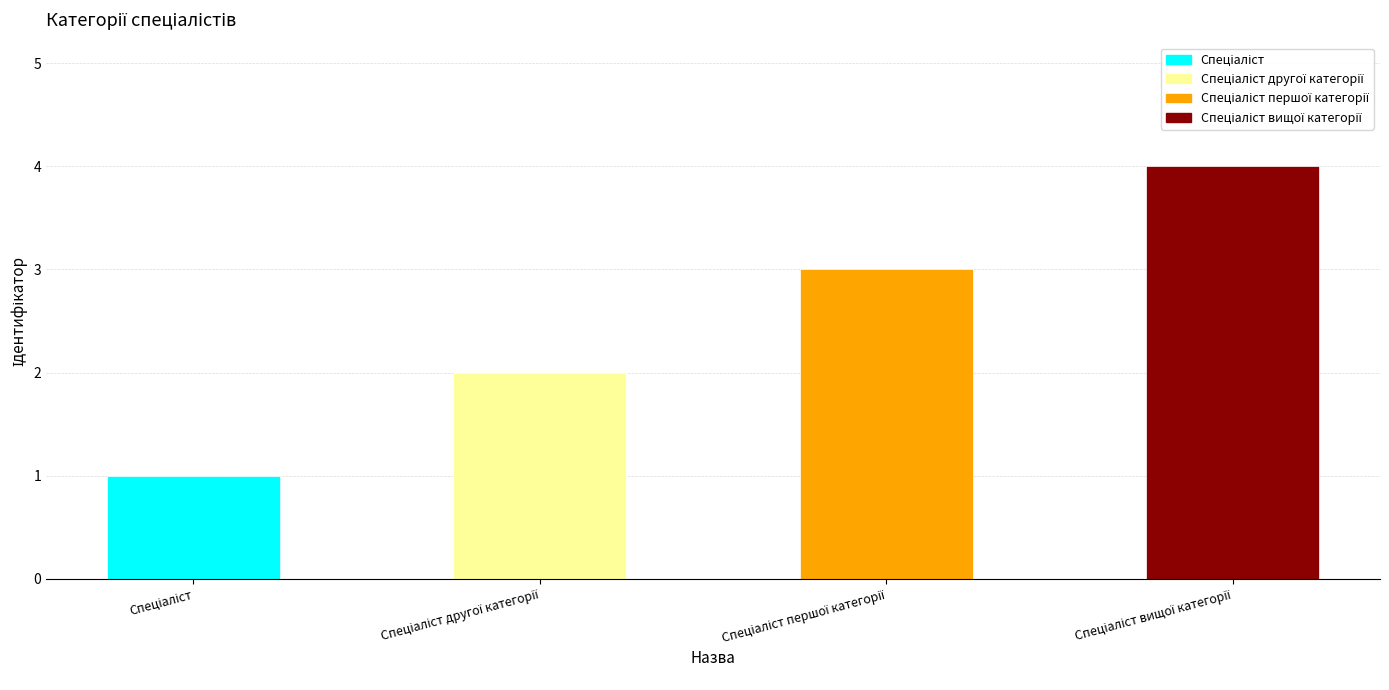

What is the minimum value shown in the chart?

1